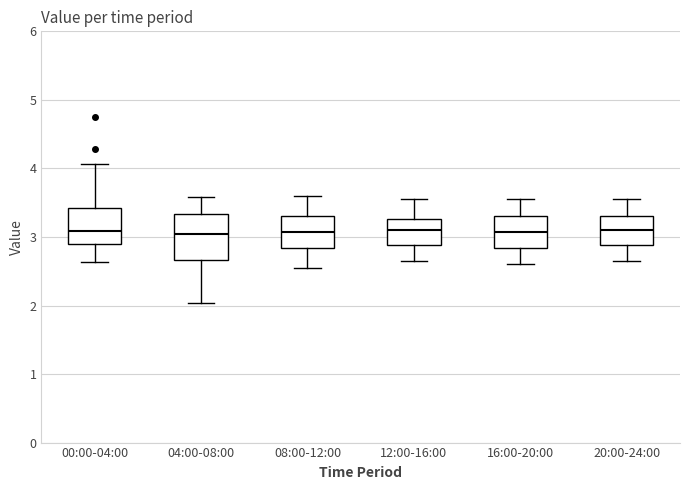

Reading left to right, read every box against the y-axis: the position of its median line, the range the box covers, and the ends of its whiskers. The values are not printed on the chart, so give them approximately, as read against the axis.

00:00-04:00: median 3.1, box 2.9 to 3.4, whiskers 2.6 to 4.1
04:00-08:00: median 3.1, box 2.7 to 3.3, whiskers 2.0 to 3.6
08:00-12:00: median 3.1, box 2.8 to 3.3, whiskers 2.6 to 3.6
12:00-16:00: median 3.1, box 2.9 to 3.3, whiskers 2.7 to 3.6
16:00-20:00: median 3.1, box 2.8 to 3.3, whiskers 2.6 to 3.6
20:00-24:00: median 3.1, box 2.9 to 3.3, whiskers 2.7 to 3.6